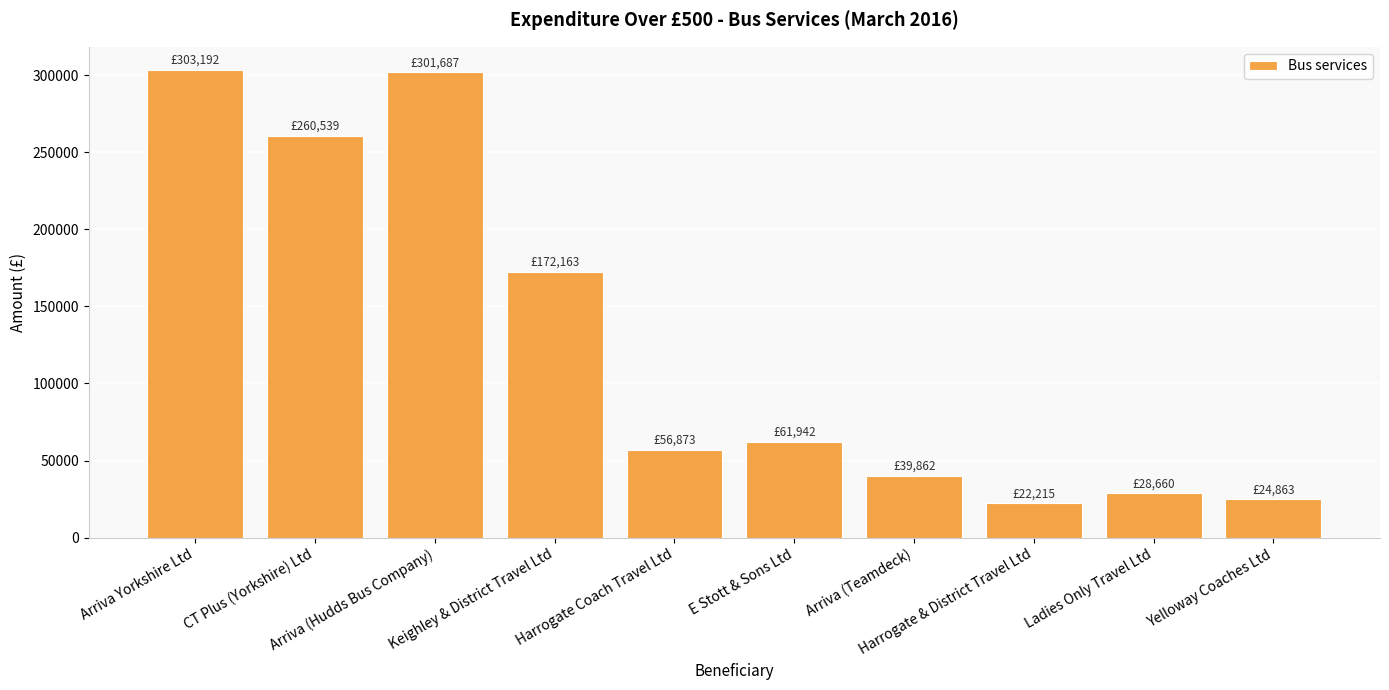

What is the approximate value at Harrogate Coach Travel Ltd, to the nearest 100?

56900